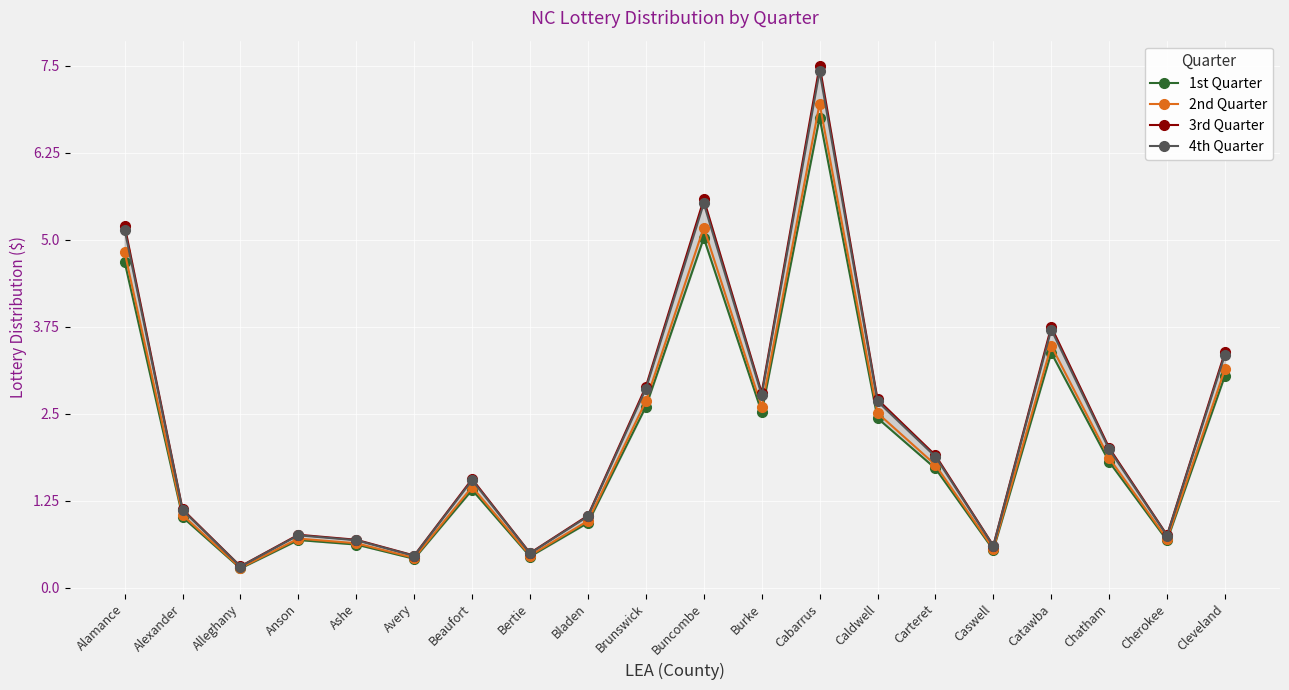

How many values in the 4th Quarter series exceed 1?

13